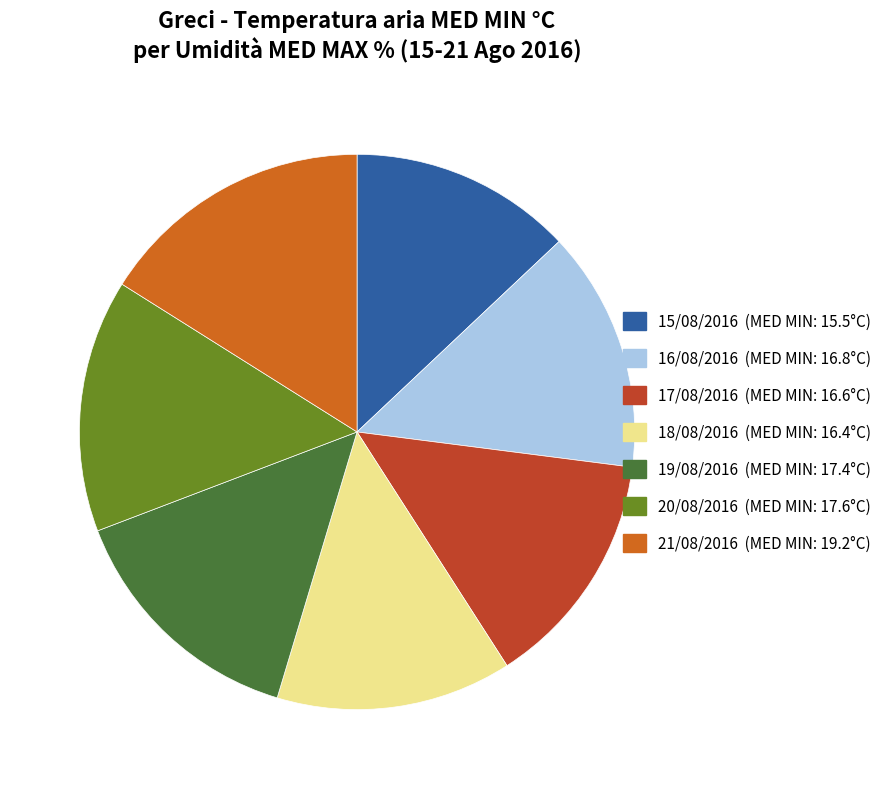

Is there a majority slice in this chart?

No